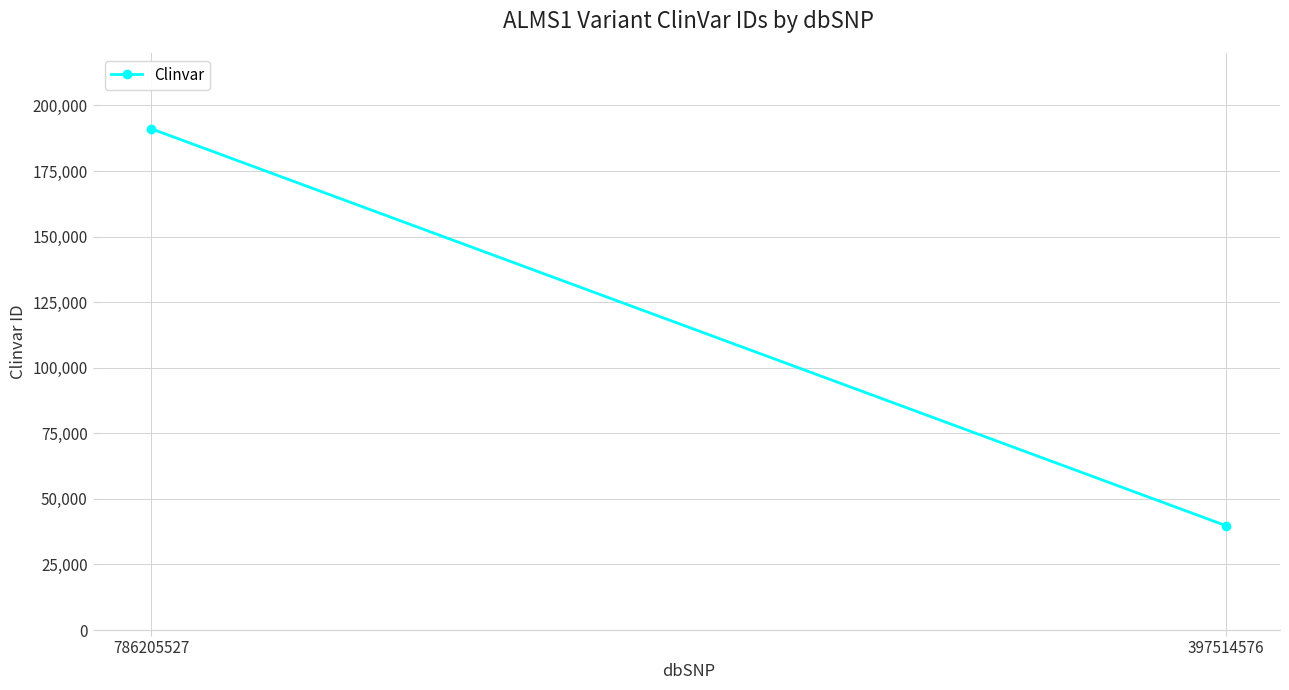

Where is the data nearest to the value 115431?

397514576